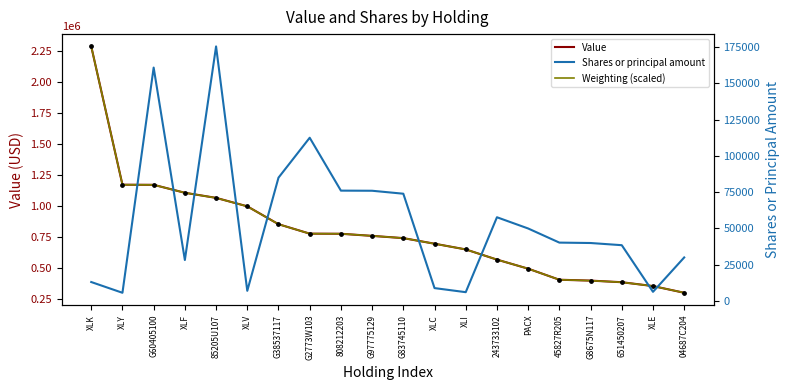

Which series has the largest Y range (max minus min)?

Value